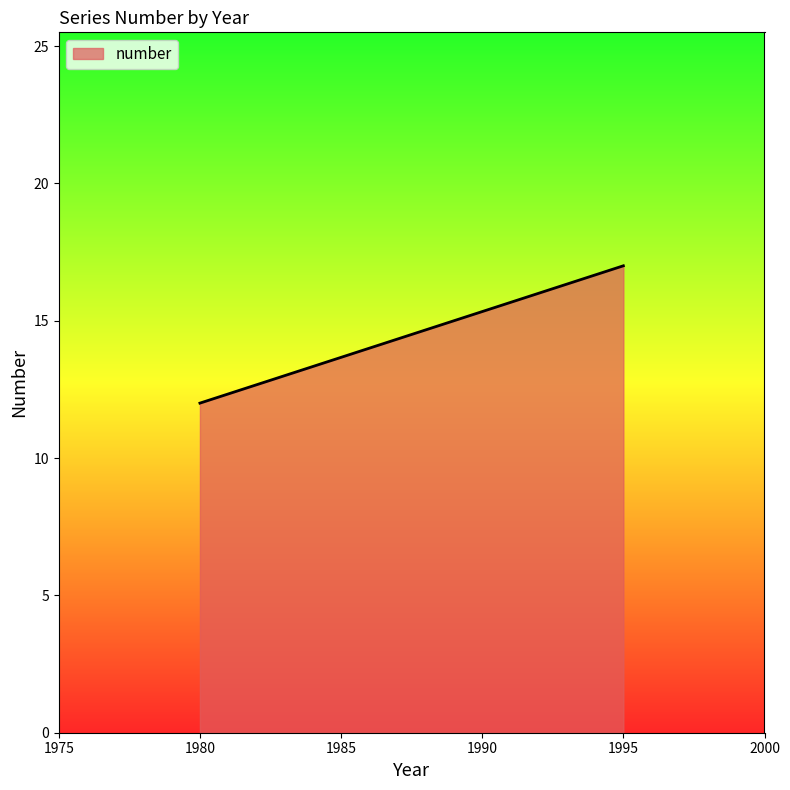

True or false: the data shows 17 at 1995.

True